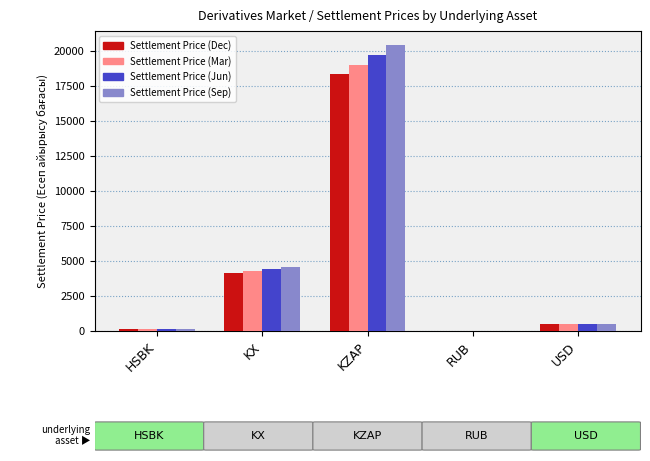

What is the total value across all series at KX?

17393.2